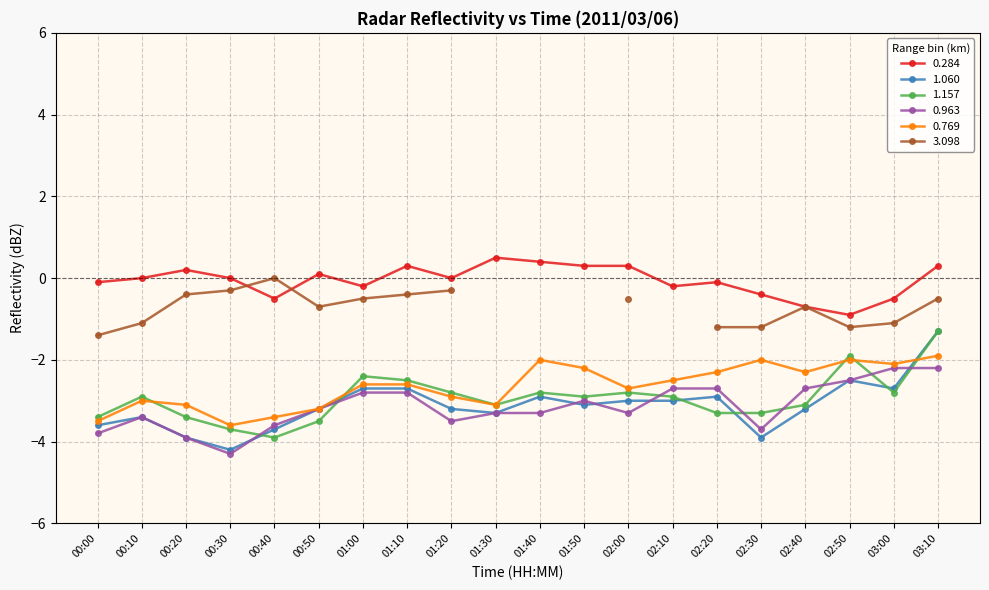

Between 01:10 and 03:00, which series saw the biggest shift?

0.284